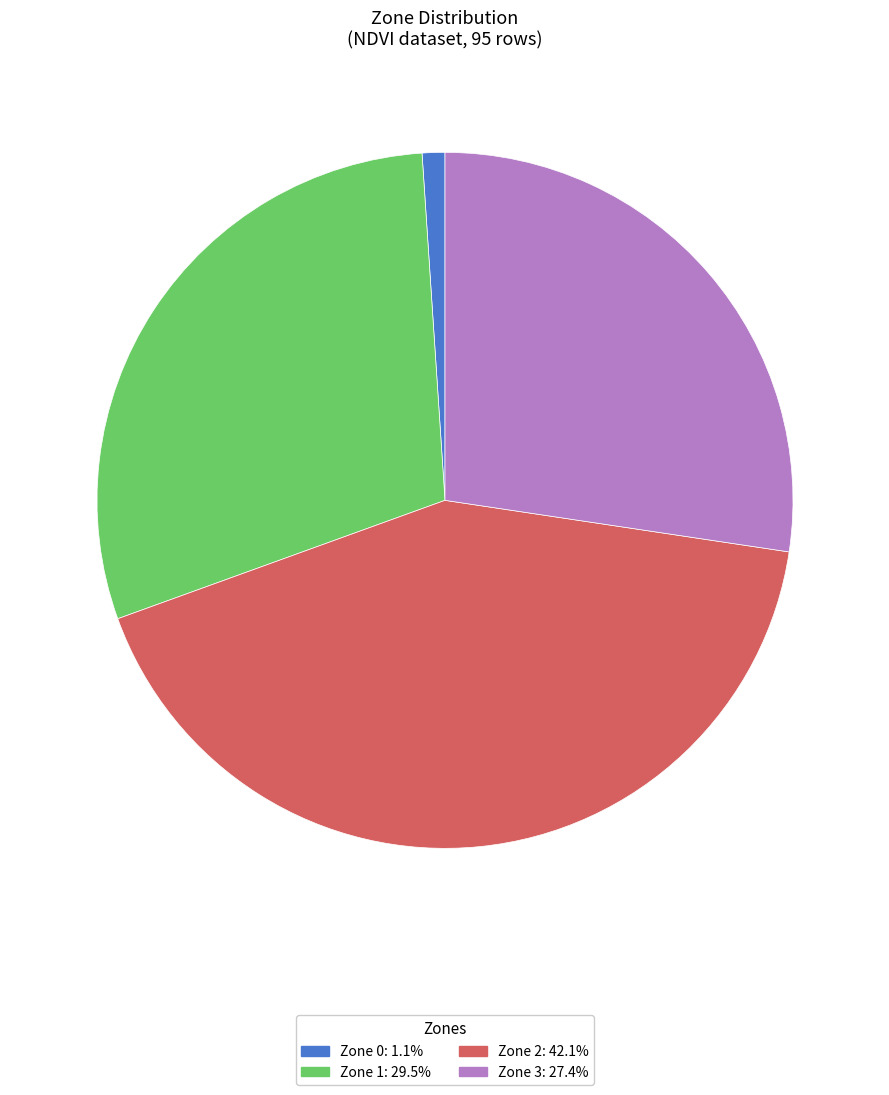

Which slice is the smallest?

Zone 0